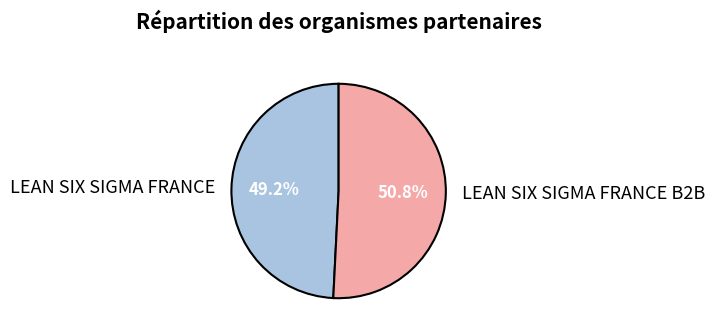

Which slice is the smallest?

LEAN SIX SIGMA FRANCE